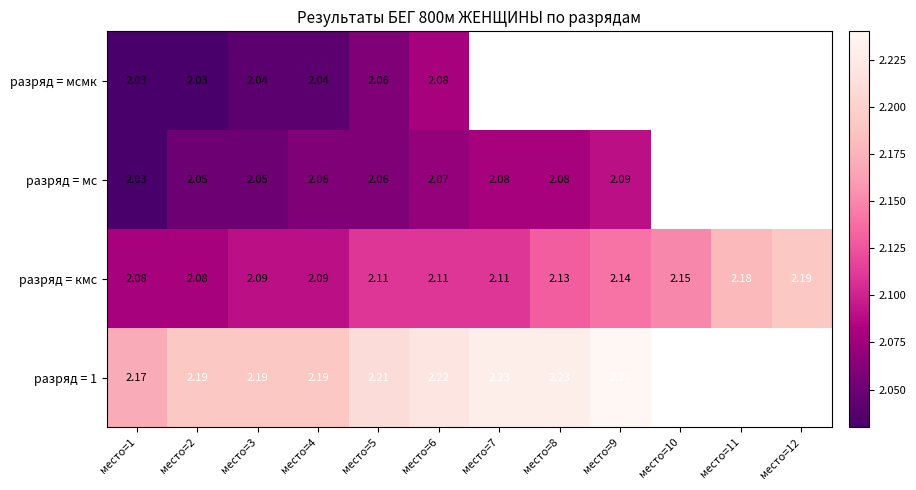

Is the value of разряд = кмс at место=5 greater than the value of разряд = мсмк at место=6?

Yes